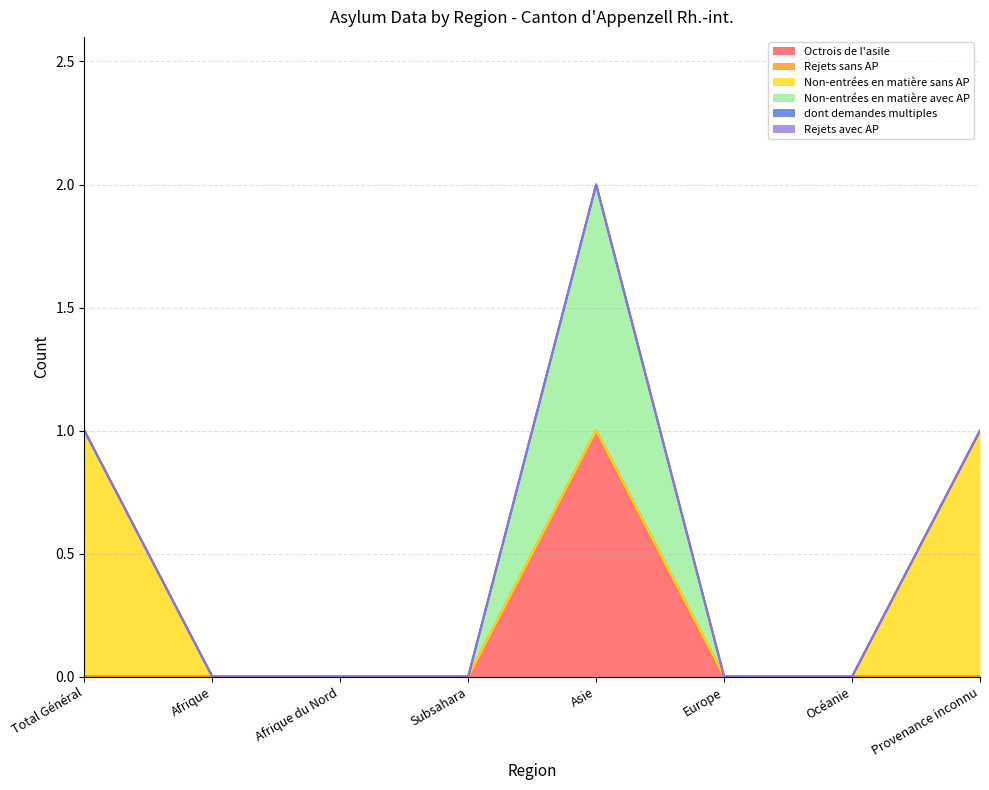

Reading left to right, what are all the values shown in this chart?

Octrois de l'asile: 0	0	0	0	1	0	0	0
Rejets sans AP: 0	0	0	0	0	0	0	0
Non-entrées en matière sans AP: 1	0	0	0	0	0	0	1
Non-entrées en matière avec AP: 0	0	0	0	1	0	0	0
dont demandes multiples: 0	0	0	0	0	0	0	0
Rejets avec AP: 0	0	0	0	0	0	0	0